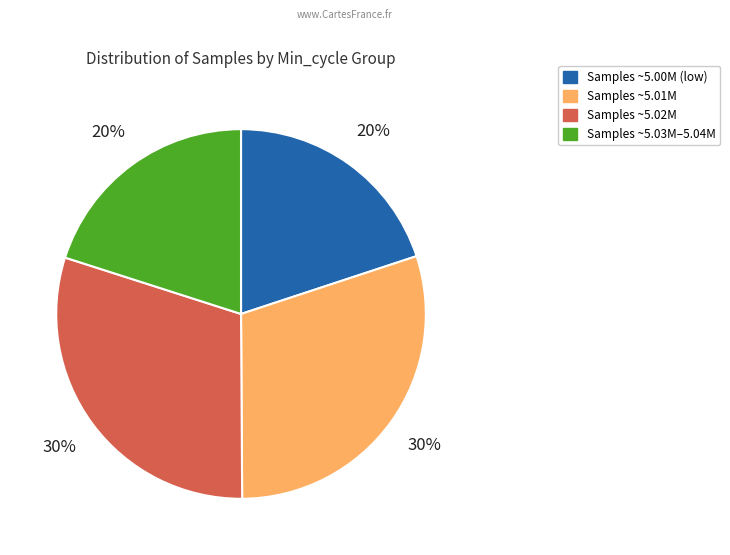

How many slices are in this pie chart?

4